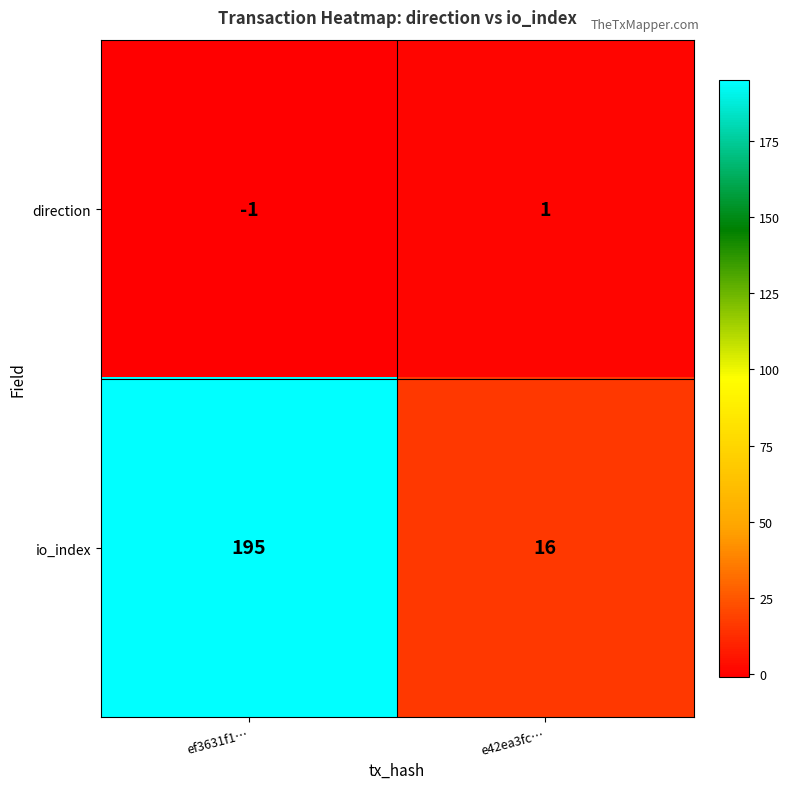

What is the lowest value of the io_index series?

16